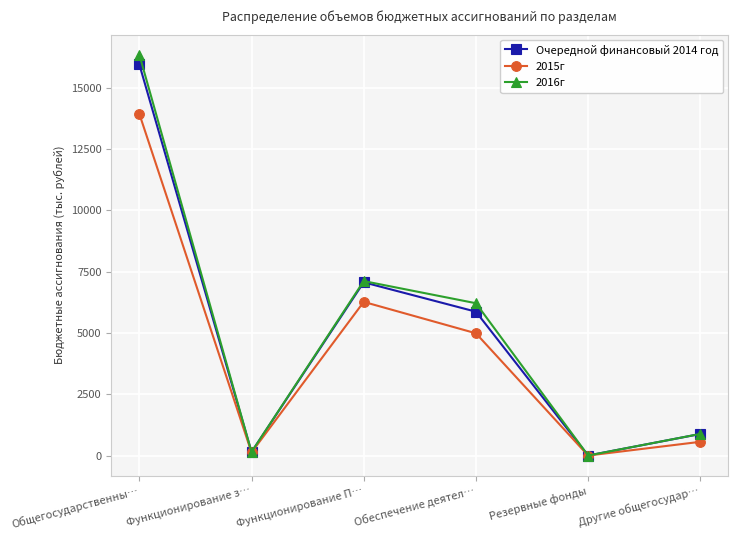

The value of Очередной финансовый 2014 год at Функционирование П… is 9524.7. True or false?

False